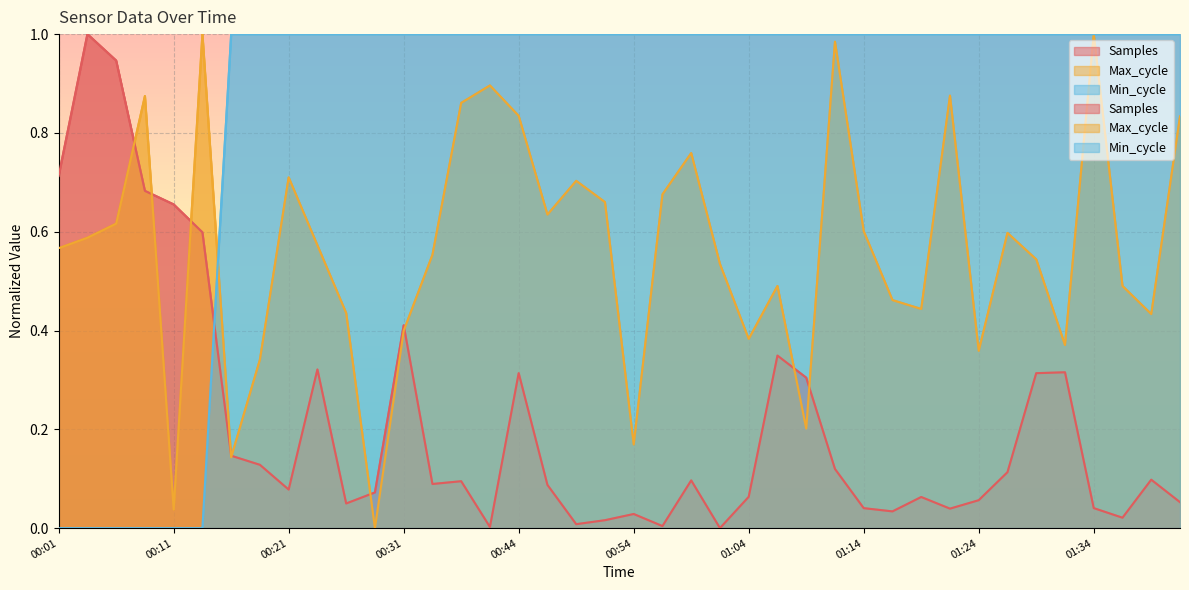

At 00:11, list the series in order from largest to smallest.

Samples, Max_cycle, Min_cycle